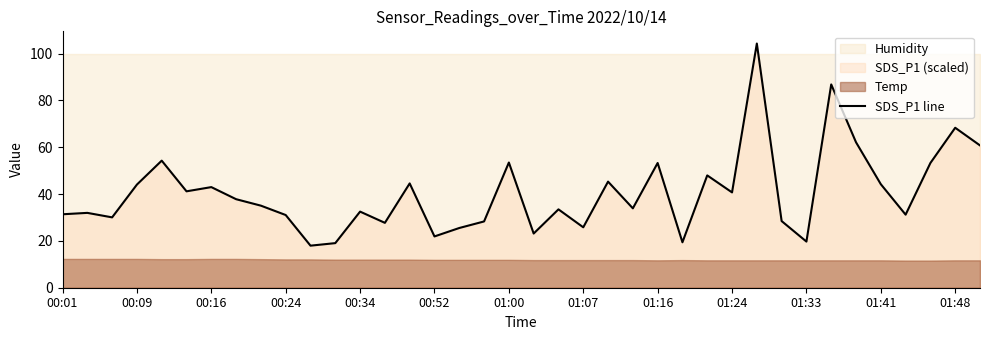

The SDS_P1 line series shows 31.0 at 00:24. True or false?

True